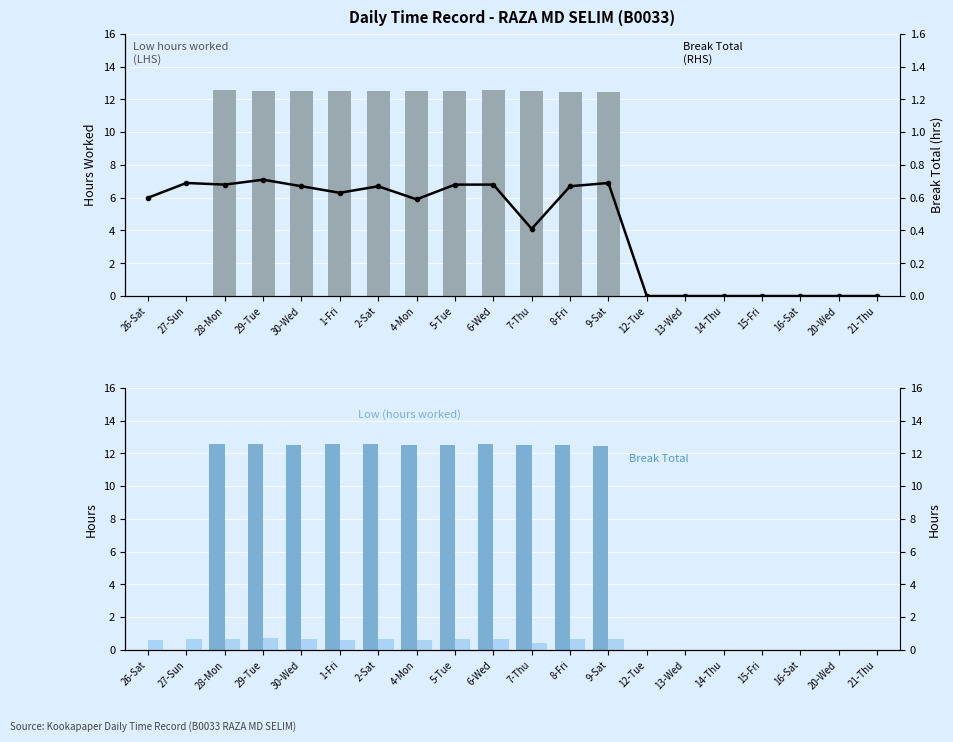

Read the Low (hours worked) value at 9-Sat.

12.5